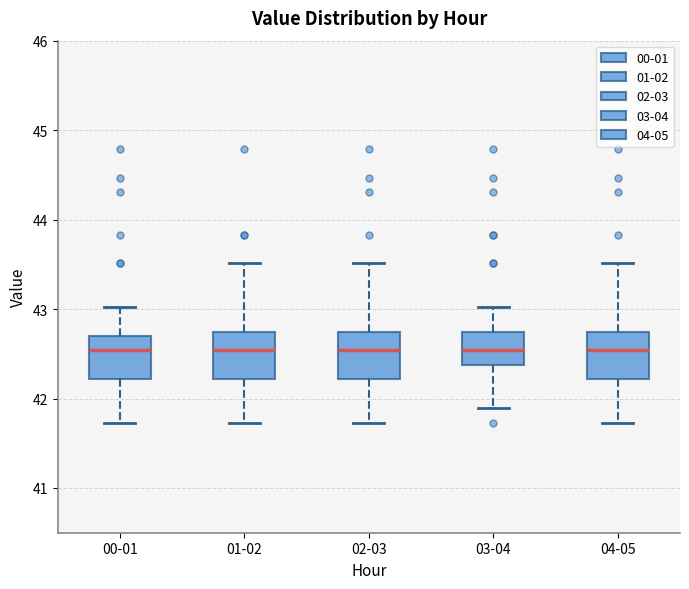

Reading left to right, read every box against the y-axis: the position of its median line, the range the box covers, and the ends of its whiskers. The values are not printed on the chart, so give them approximately, as read against the axis.

00-01: median 42.5, box 42.2 to 42.7, whiskers 41.7 to 43.0
01-02: median 42.5, box 42.2 to 42.7, whiskers 41.7 to 43.5
02-03: median 42.5, box 42.2 to 42.7, whiskers 41.7 to 43.5
03-04: median 42.5, box 42.4 to 42.7, whiskers 41.9 to 43.0
04-05: median 42.5, box 42.2 to 42.7, whiskers 41.7 to 43.5